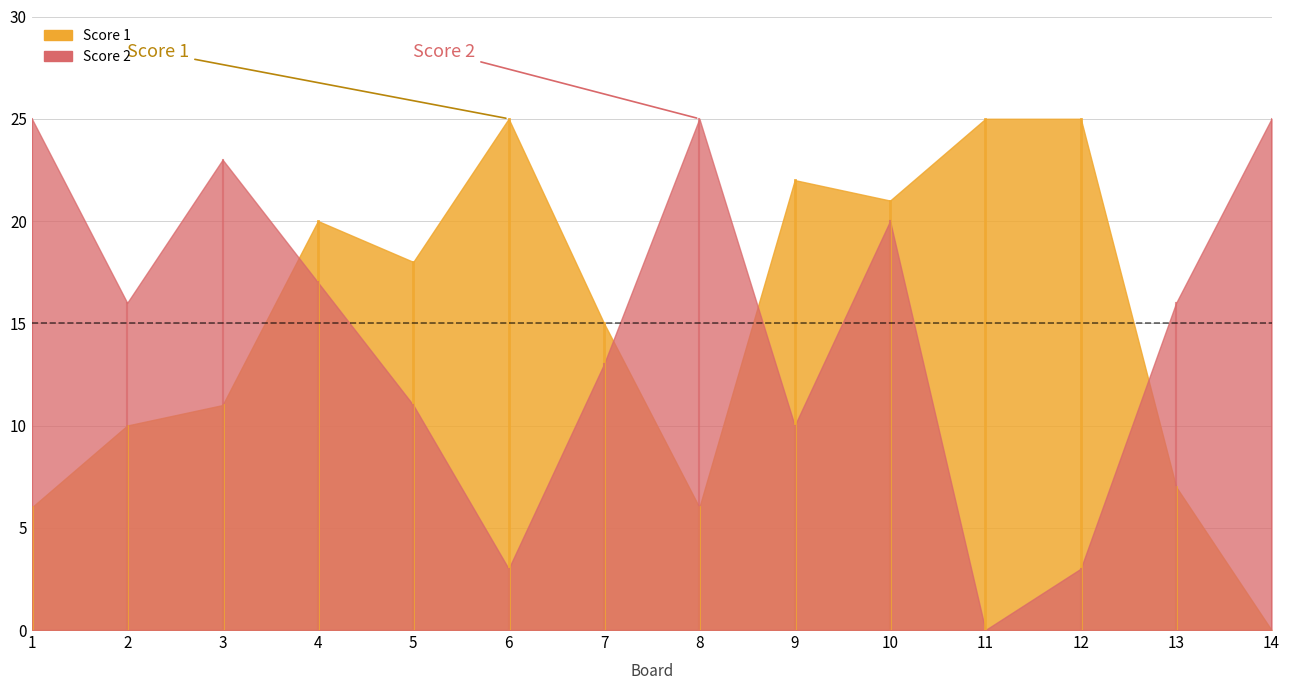

Reading right to left, transcribe all the data shown in this chart.

Score 1: 14=0	13=7	12=25	11=25	10=21	9=22	8=6	7=15	6=25	5=18	4=20	3=11	2=10	1=6
Score 2: 14=25	13=16	12=3	11=0	10=20	9=10	8=25	7=13	6=3	5=11	4=17	3=23	2=16	1=25